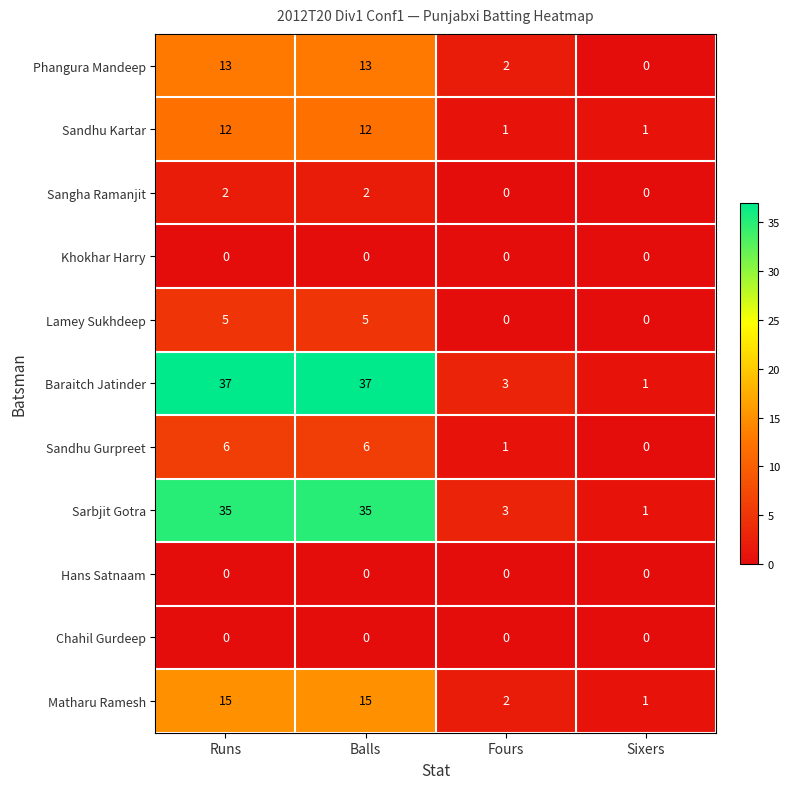

What is the sum of all Matharu Ramesh values?

33